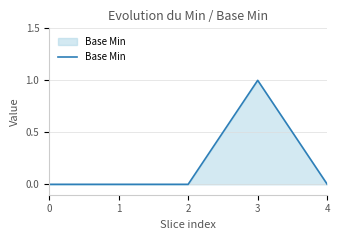

Is it true that the value at 1 is 1?

False